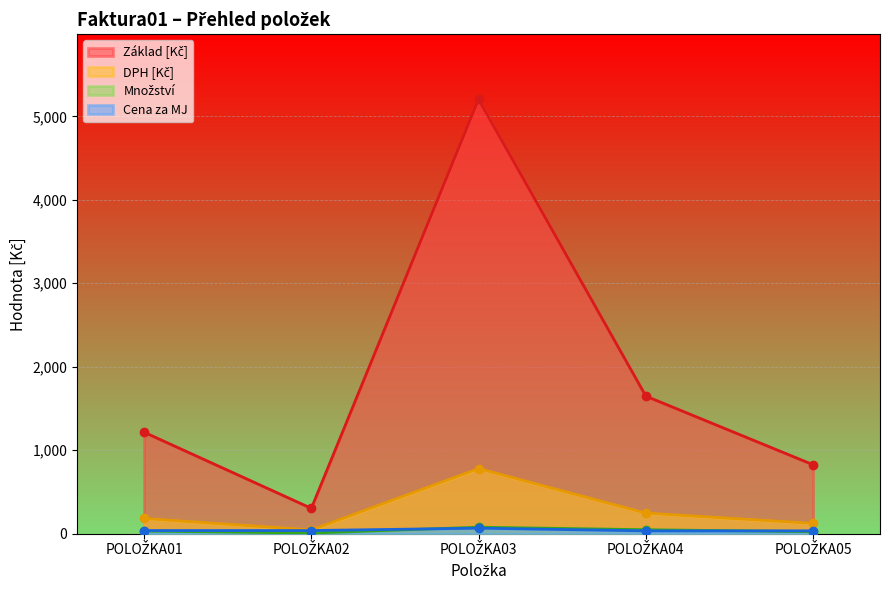

Which has a higher value, POLOŽKA05 or POLOŽKA03?

POLOŽKA03